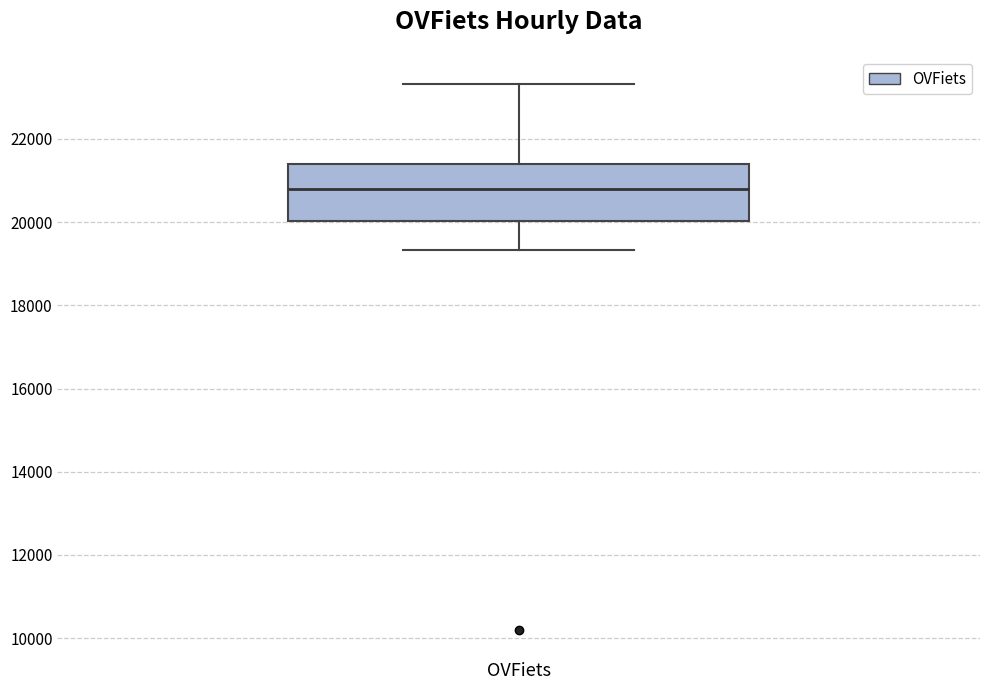

Read this box plot against the y-axis: the position of the median line, the range covered by the box, and the ends of both whiskers. The values are not printed on the chart, so give them approximately, as read against the axis.

median 20800, box 20000 to 21400, whiskers 19400 to 23400